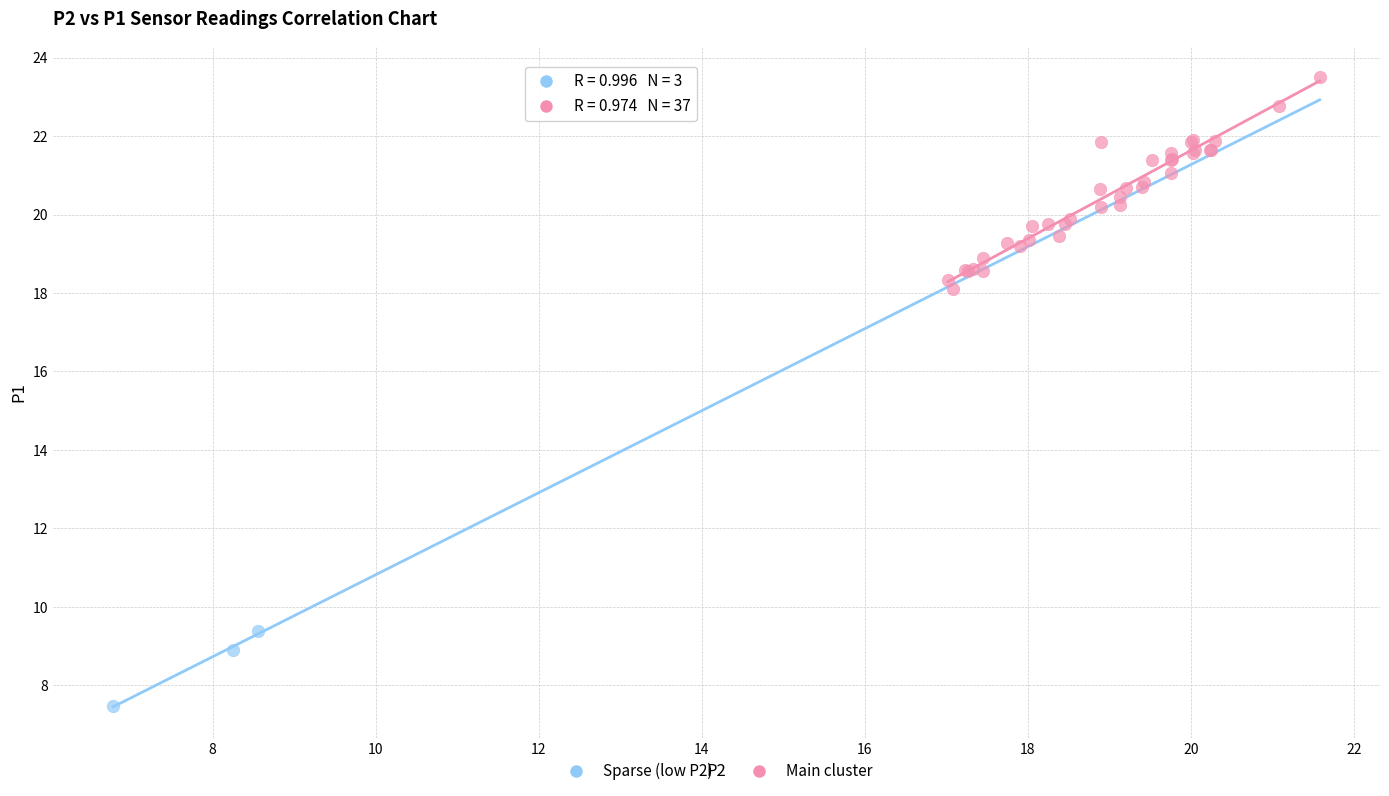

Which series reaches the maximum Y coordinate?

Main cluster